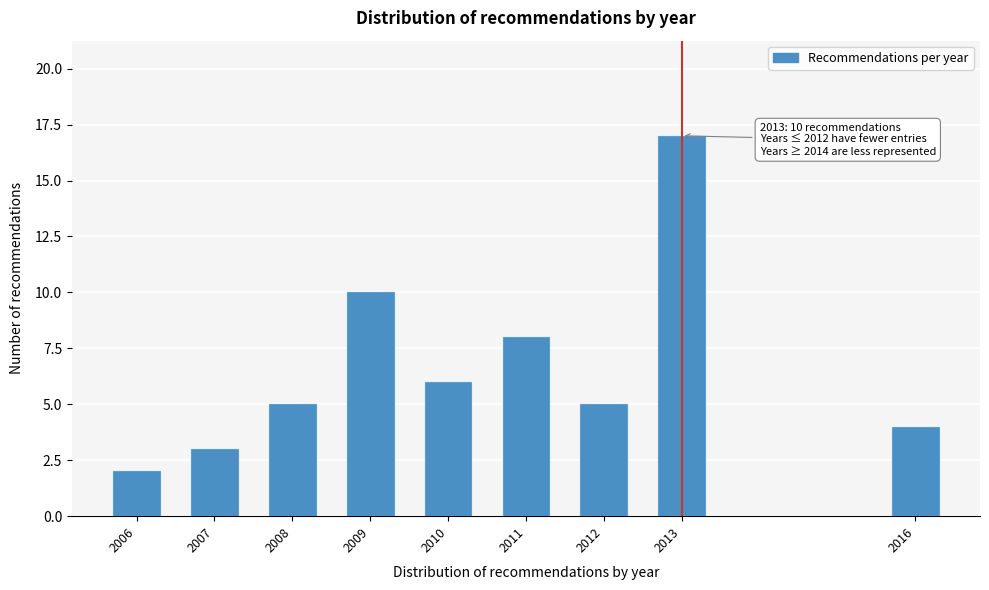

Reading left to right, transcribe all the data shown in this chart.

2006=2	2007=3	2008=5	2009=10	2010=6	2011=8	2012=5	2013=17	2016=4